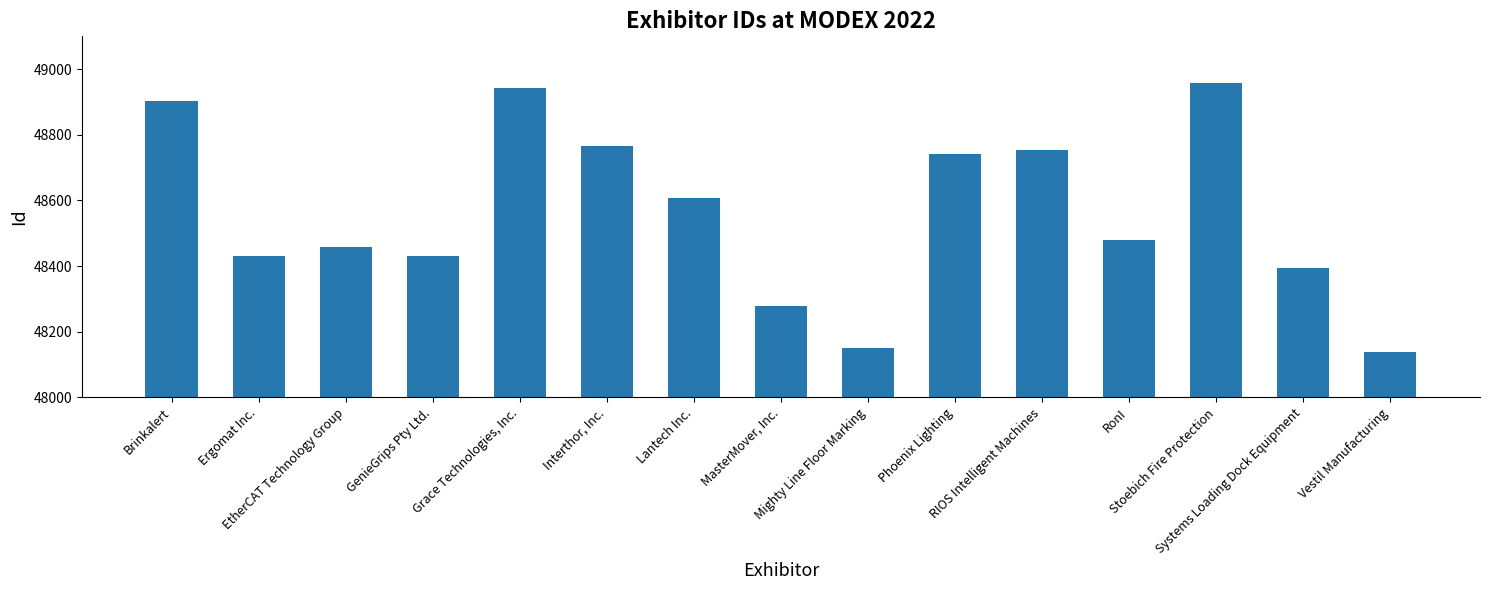

List the labels in order of value, smallest first.

Vestil Manufacturing, Mighty Line Floor Marking, MasterMover, Inc., Systems Loading Dock Equipment, Ergomat Inc., GenieGrips Pty Ltd., EtherCAT Technology Group, RonI, Lantech Inc., Phoenix Lighting, RIOS Intelligent Machines, Interthor, Inc., Brinkalert, Grace Technologies, Inc., Stoebich Fire Protection